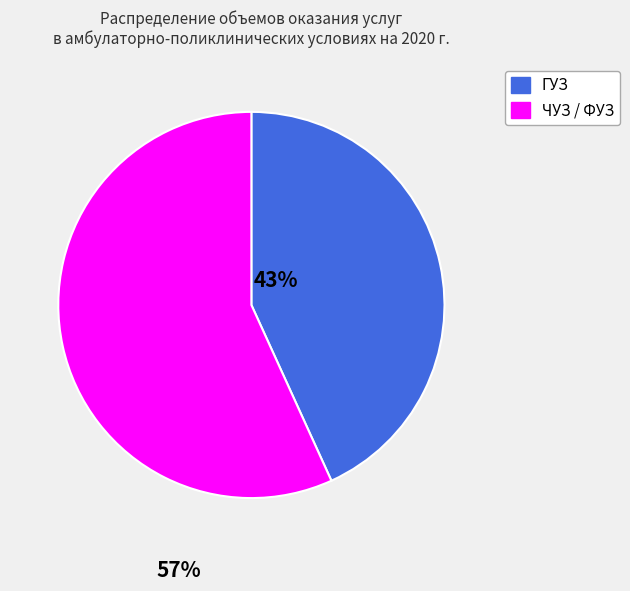

Is there any slice that represents more than half of the pie?

Yes